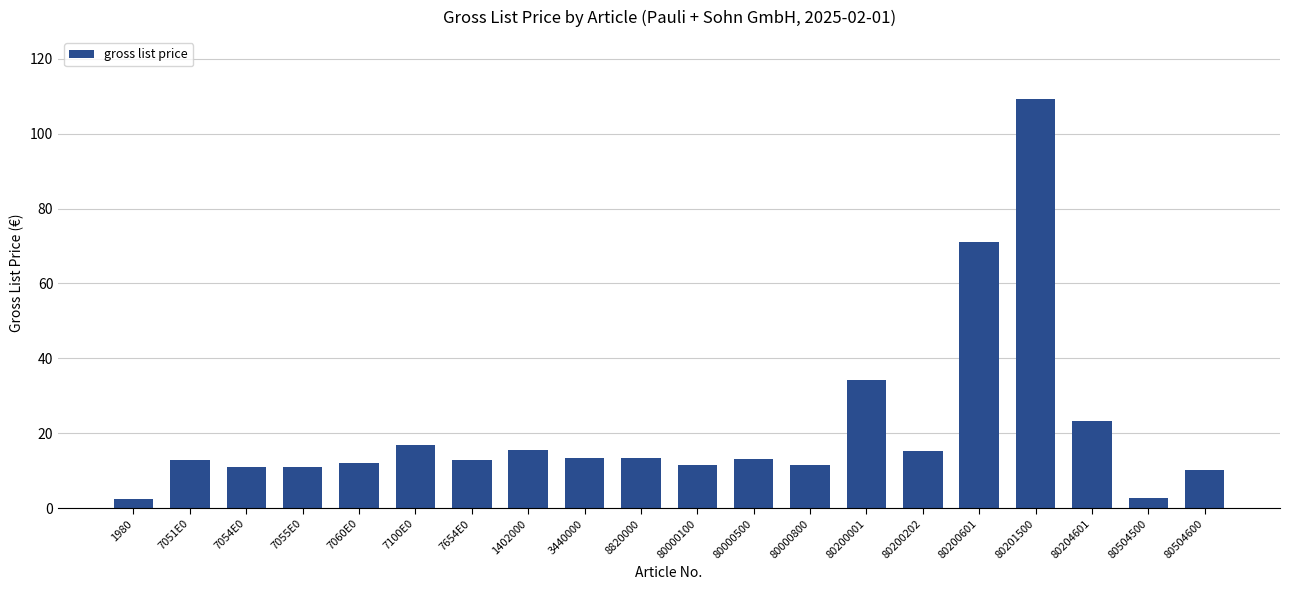

What is the label of the 1st bar from the left?

1980